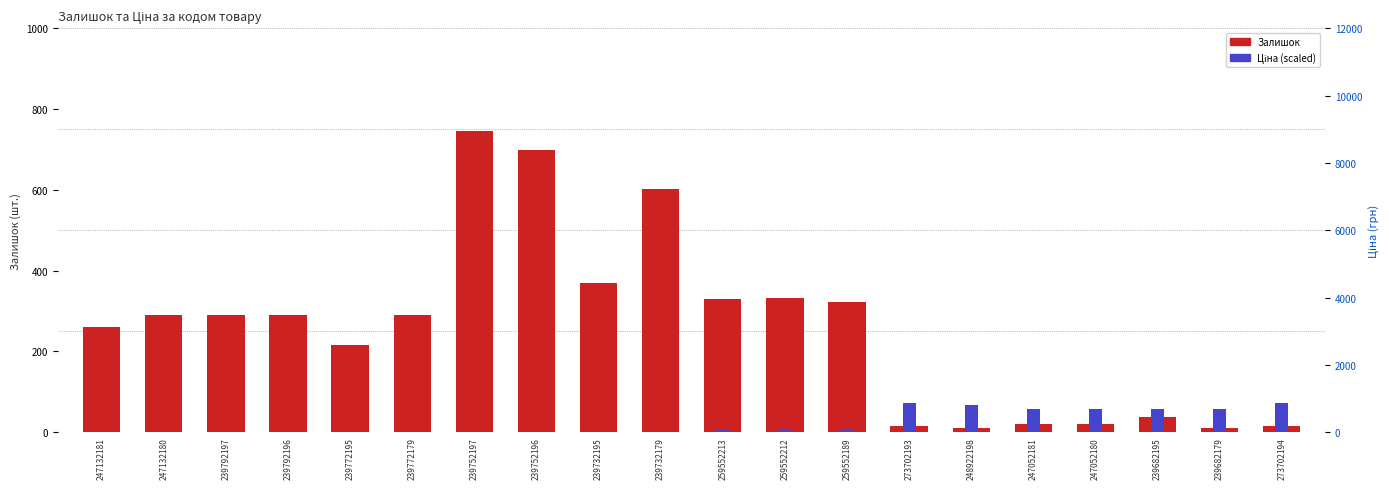

What is the minimum value for Ціна (scaled)?

0.4